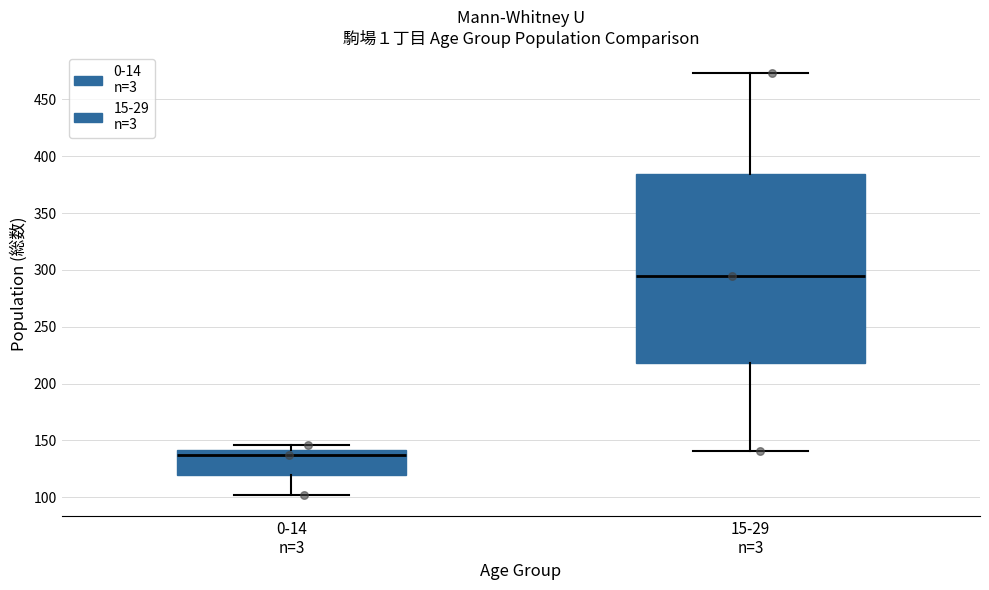

Where does the lower whisker of the box for 0-14 n=3 end on the y-axis? The values are not printed on the chart, so give them approximately, as read against the axis.

100